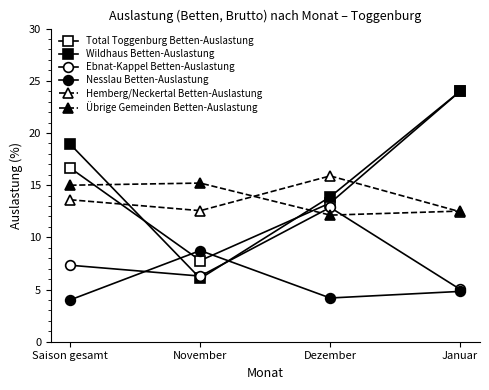

How many distinct data groups are displayed?

6